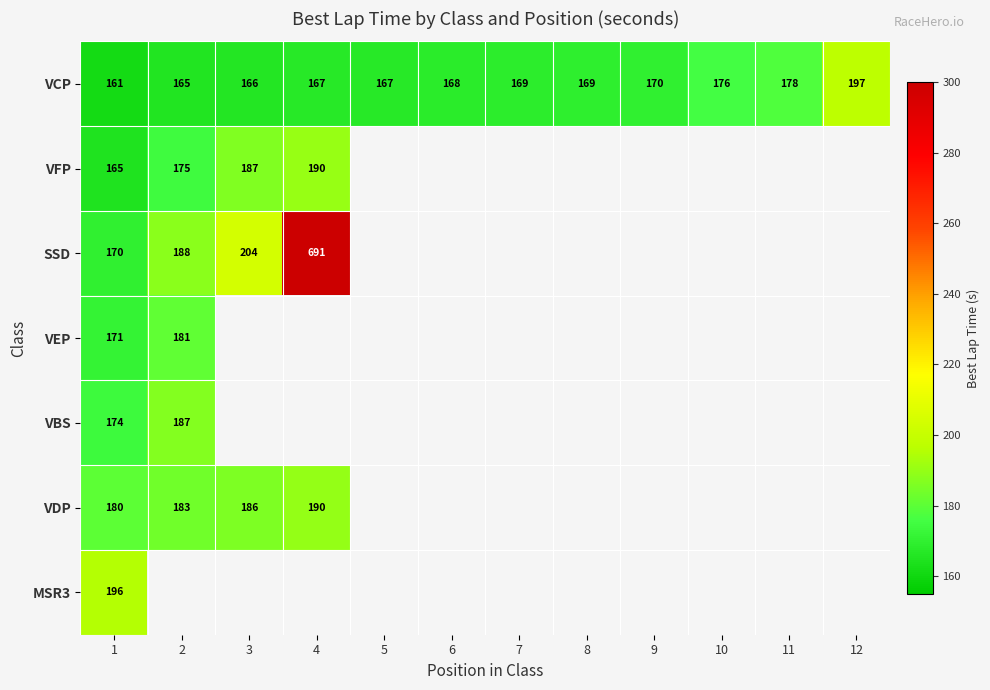

At which category does the chart reach its minimum across all series?

1